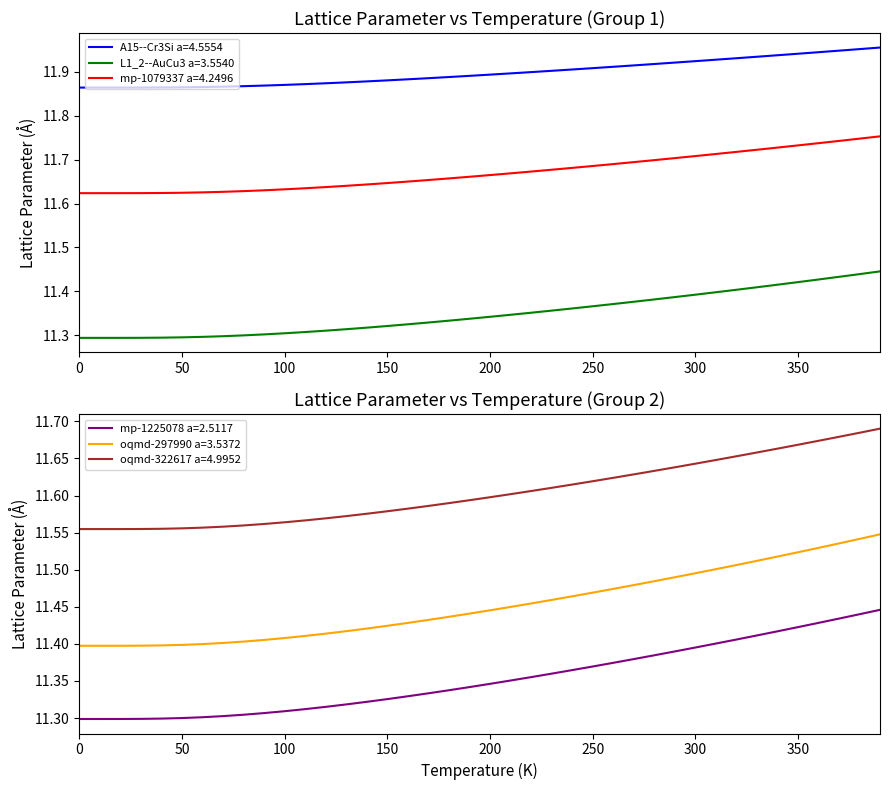

What is the difference between the second highest and second lowest values in the L1_2--AuCu3 a=3.5540 series?

0.1